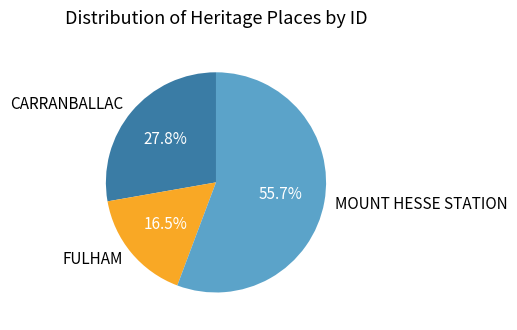

What is the smallest slice in the pie chart?

FULHAM